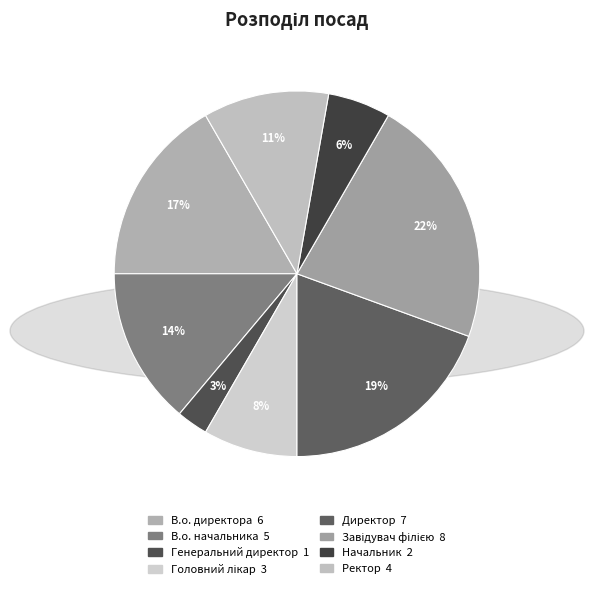

Is it true that В.о. директора is 11% of the pie?

False